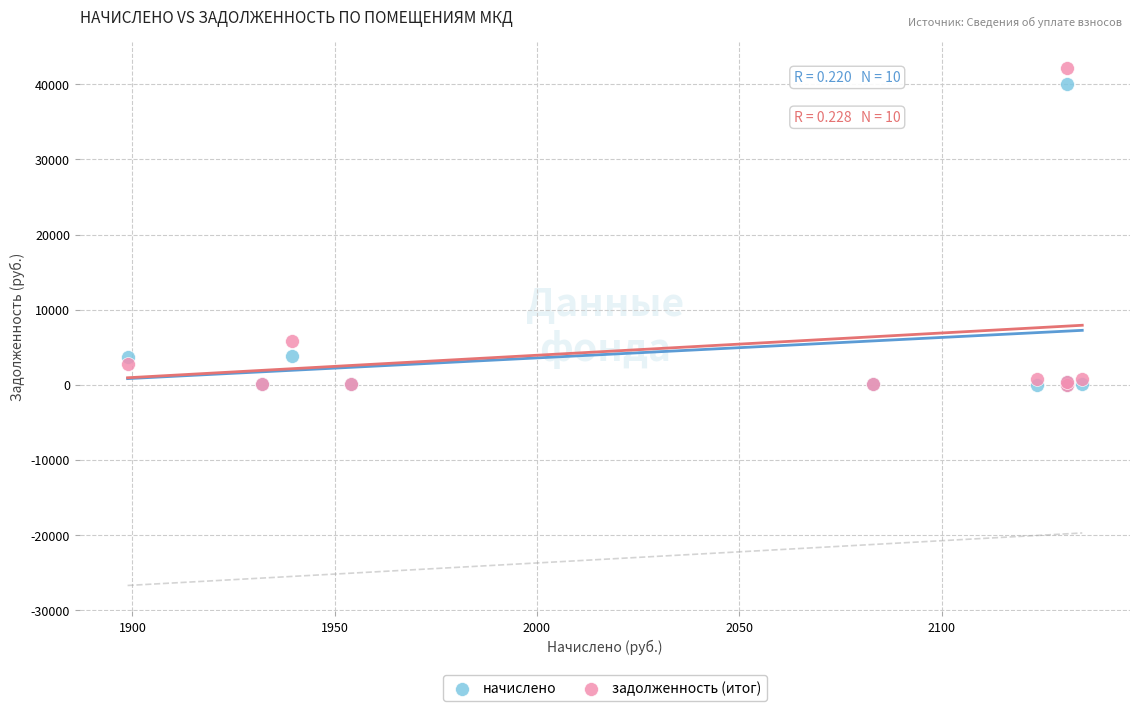

In the задолженность (итог) series, what Y value is closest to 21095?

5811.6